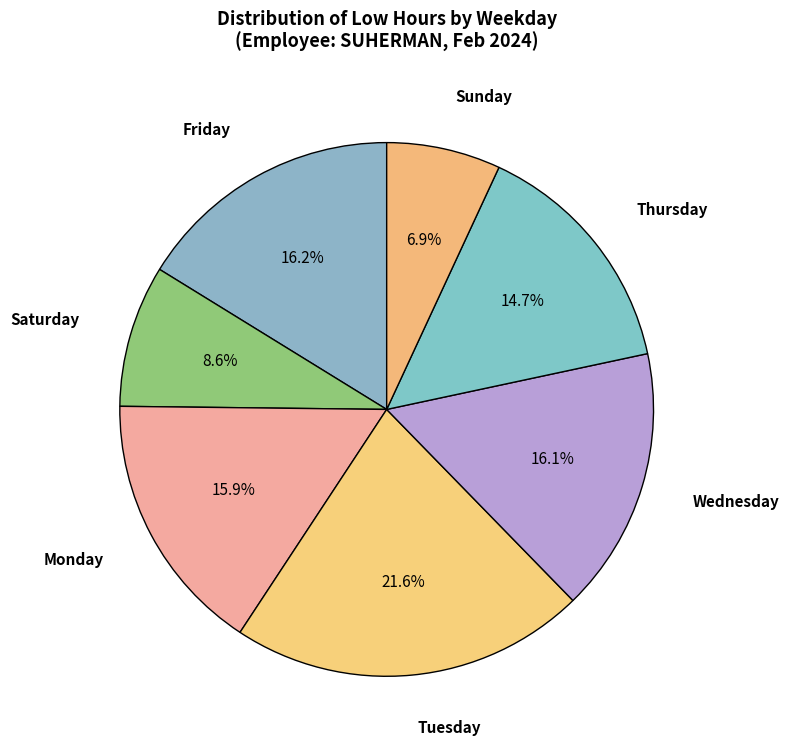

Does any single category account for the majority?

No